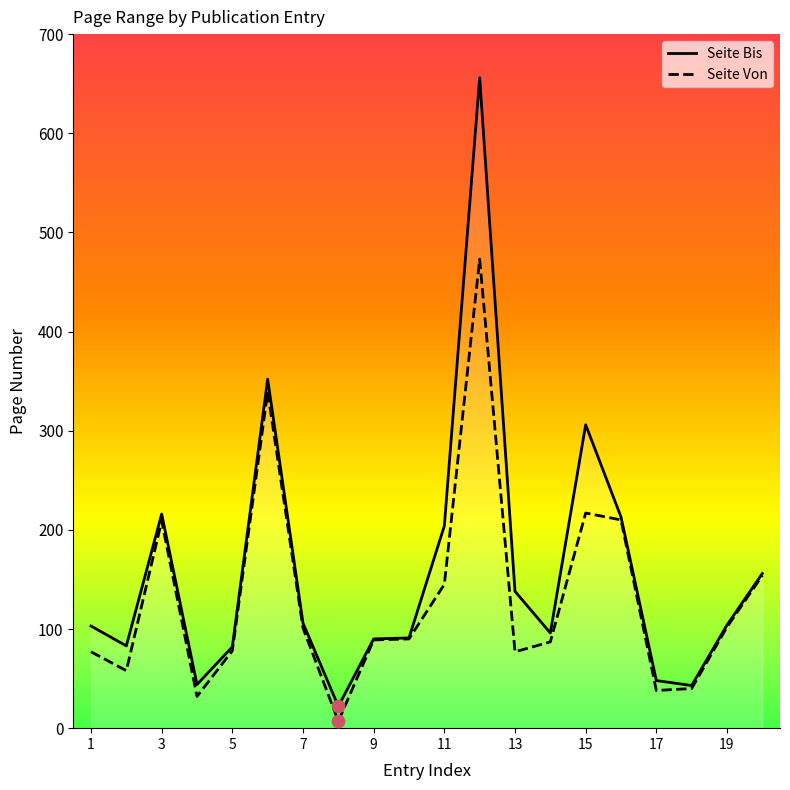

Which series has the largest total across all categories?

Seite Bis